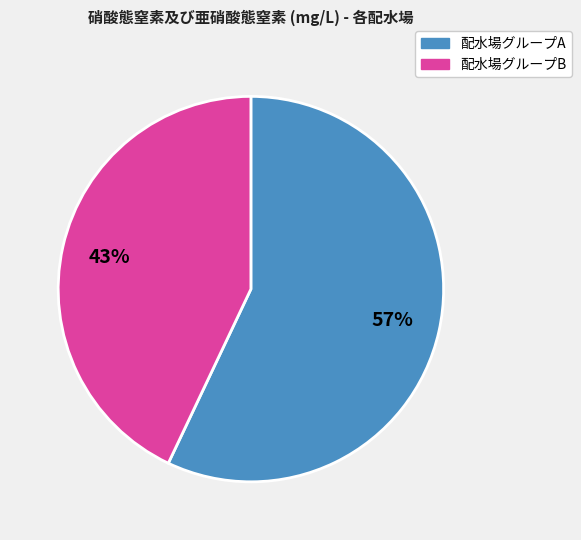

Is there a majority slice in this chart?

Yes